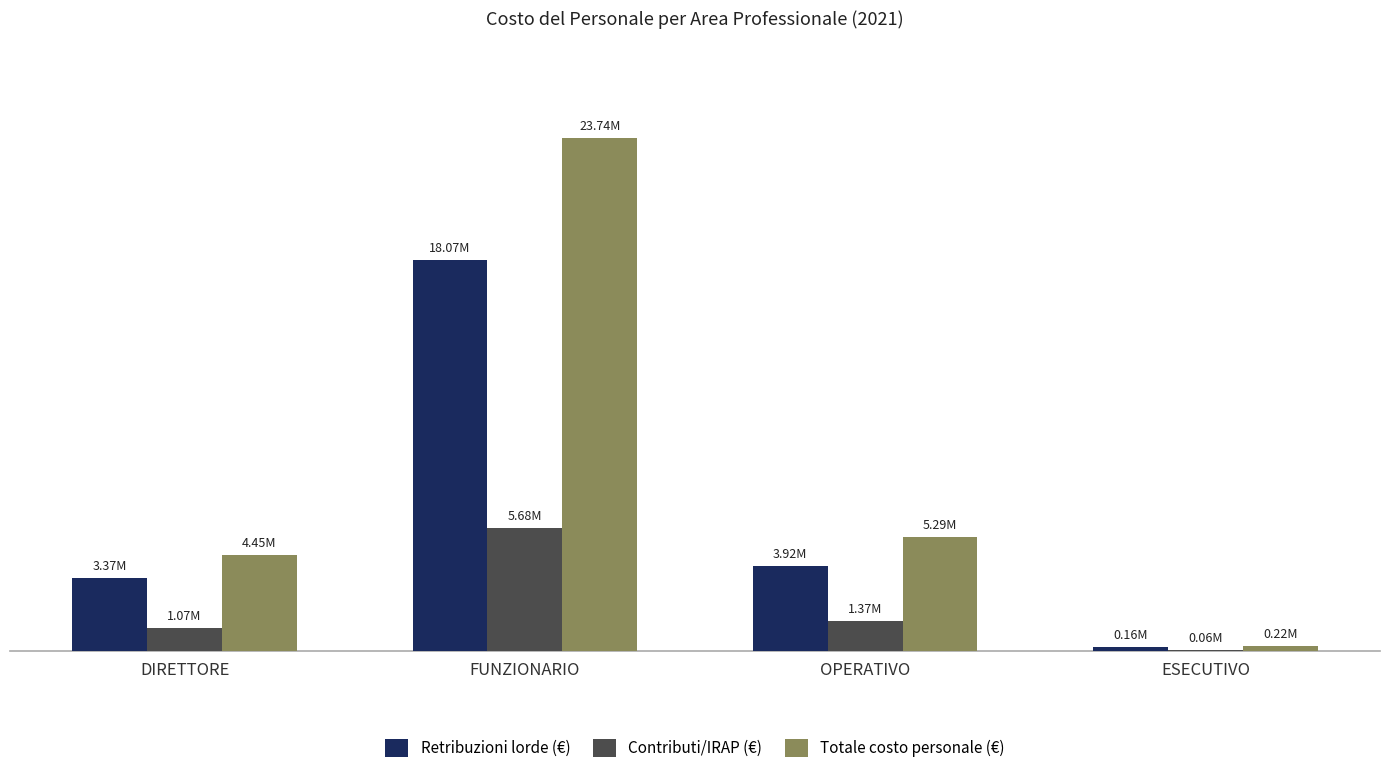

What position from the right is ESECUTIVO?

1